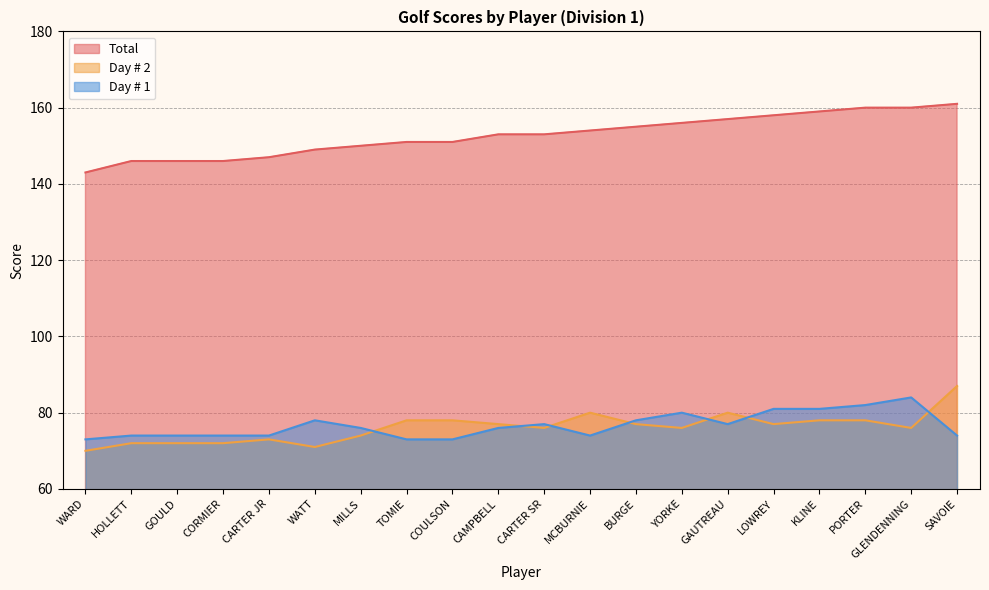

At which category does Day # 2 reach its first local peak?

CARTER JR